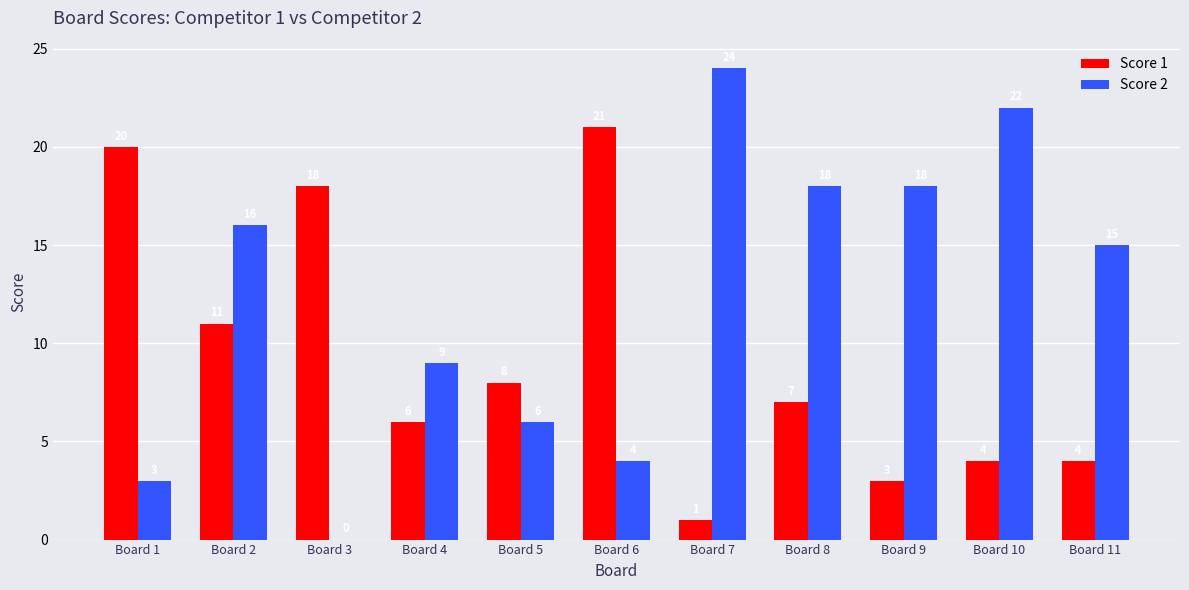

What is the highest value of the Score 2 series?

24